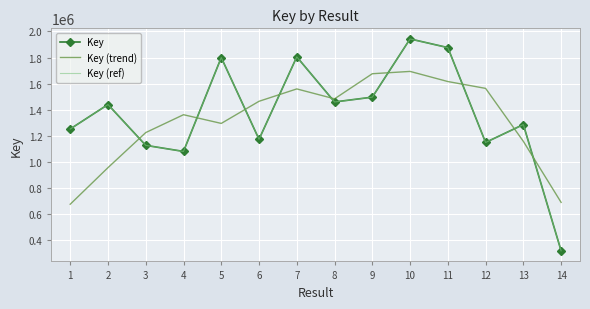

At which label does Key (trend) first exceed 1463493?

6